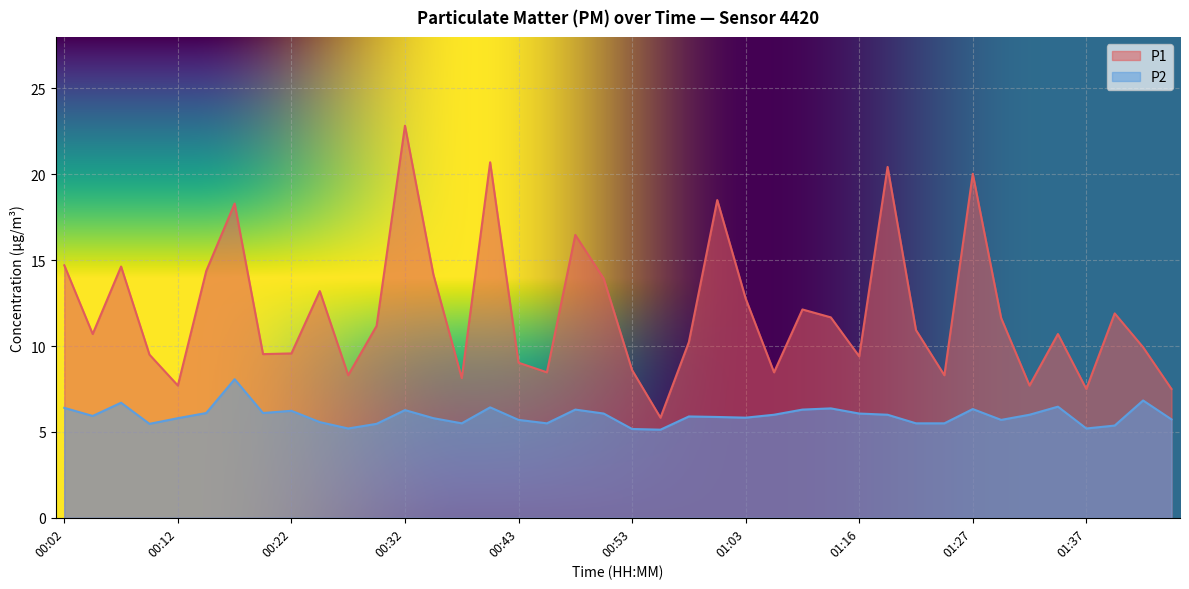

Reading right to left, list all the values displayed in this chart.

P1: 7.5	9.9	11.9	7.5	10.7	7.7	11.6	20.0	8.3	10.9	20.4	9.4	11.7	12.1	8.5	12.8	18.5	10.2	5.8	8.6	13.9	16.5	8.5	9.0	20.7	8.1	14.2	22.8	11.2	8.3	13.2	9.6	9.5	18.3	14.4	7.7	9.5	14.6	10.7	14.7
P2: 5.7	6.8	5.4	5.2	6.5	6.0	5.7	6.3	5.5	5.5	6.0	6.1	6.4	6.3	6.0	5.8	5.9	5.9	5.1	5.2	6.1	6.3	5.5	5.7	6.4	5.5	5.8	6.3	5.5	5.2	5.6	6.2	6.1	8.1	6.1	5.8	5.5	6.7	5.9	6.4